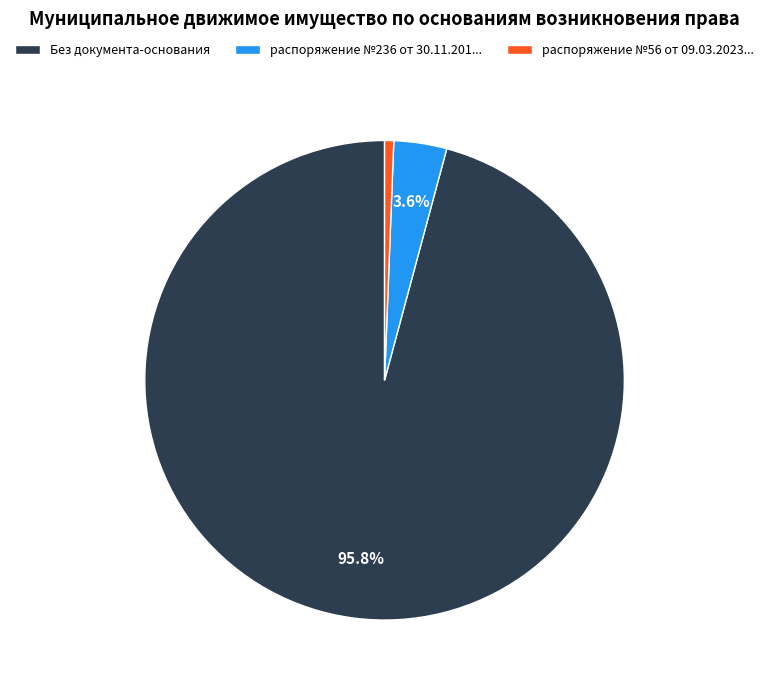

To the nearest percent, what is the difference between the largest and smallest slice percentages?

95%